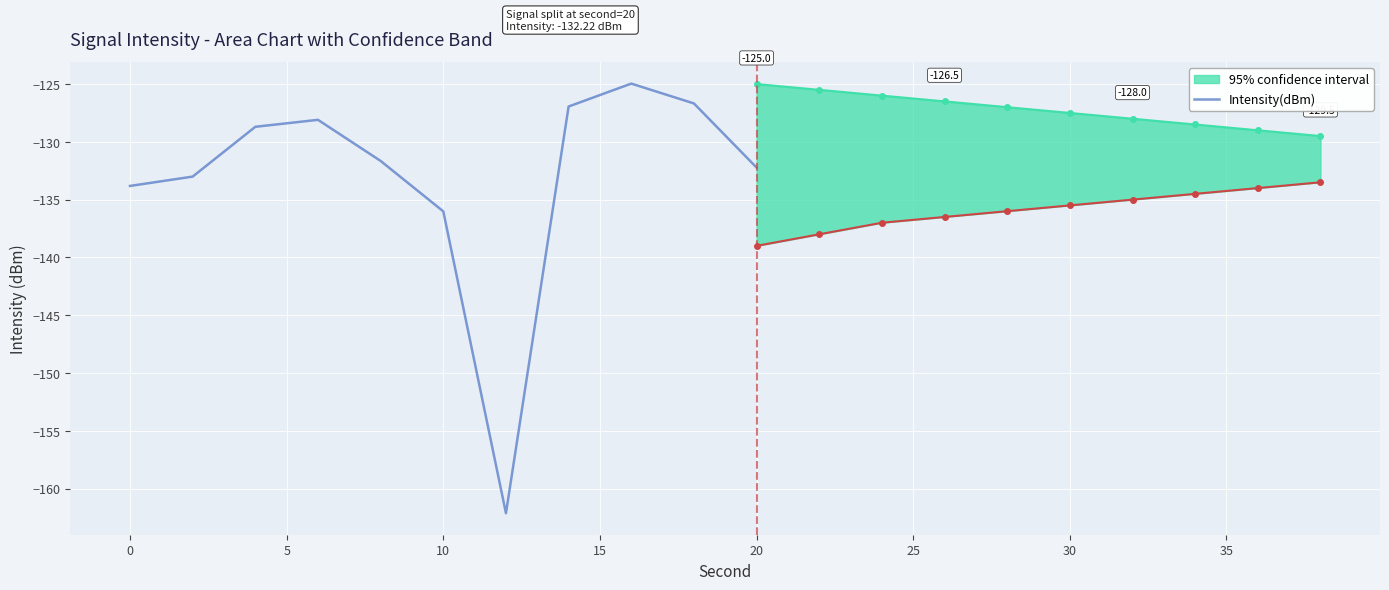

Where is Intensity(dBm) nearest to the value -143?

10